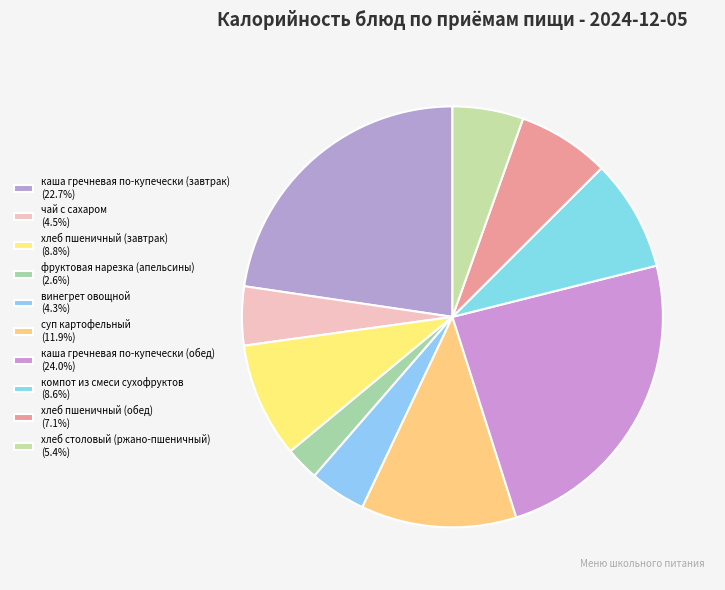

Count the number of slices in the pie.

10